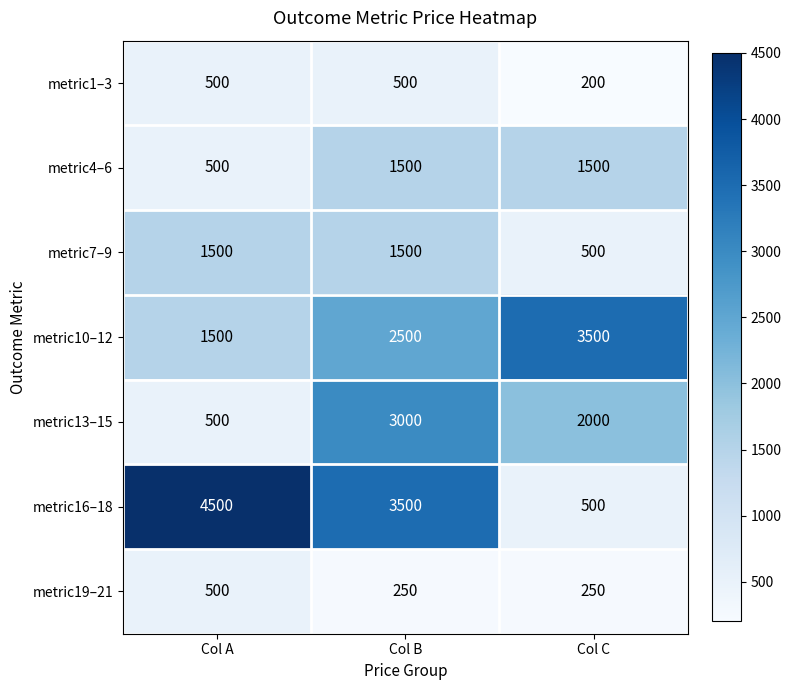

The metric13–15 series shows 2000 at Col C. True or false?

True